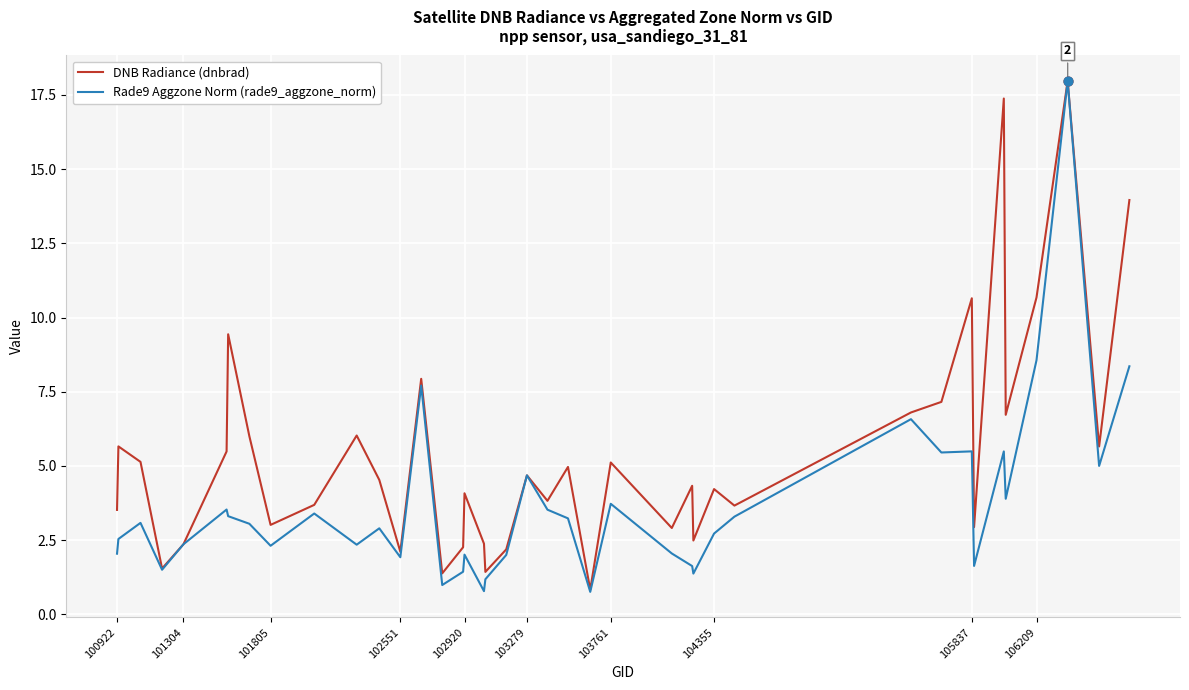

Which series has the largest total across all categories?

DNB Radiance (dnbrad)